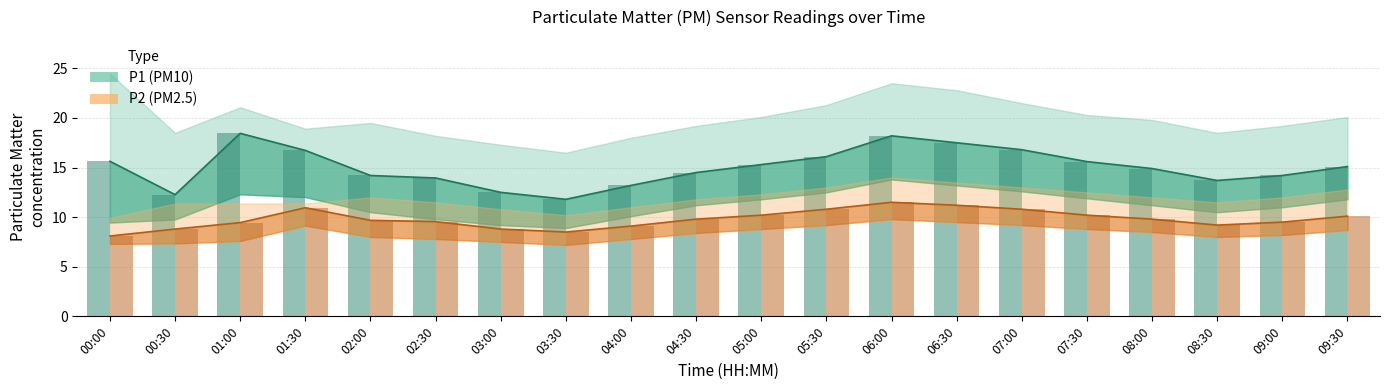

Are the bars grouped side by side (vs. stacked)?

Yes